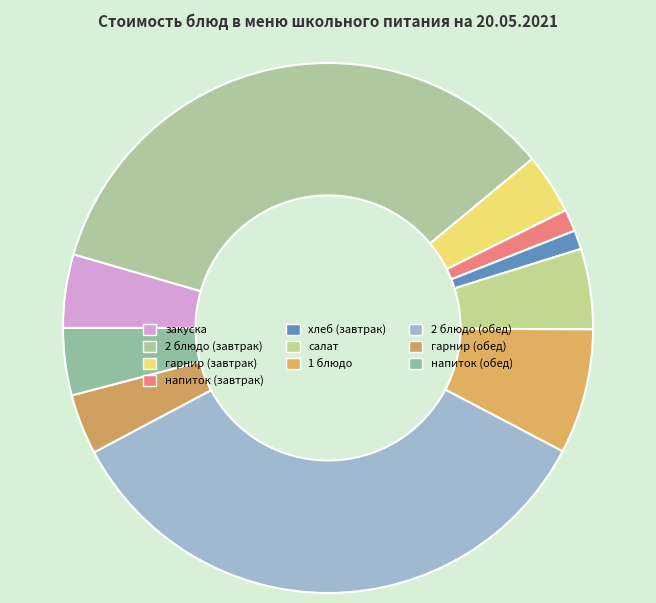

True or false: гарнир (завтрак) accounts for 4% of the total.

True